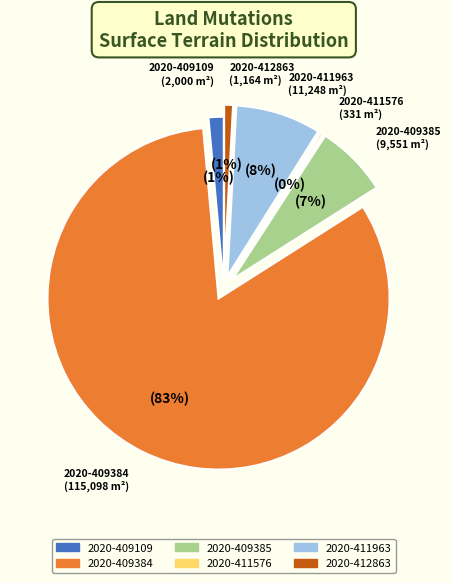

Is it true that 2020-409384 is 83% of the pie?

True